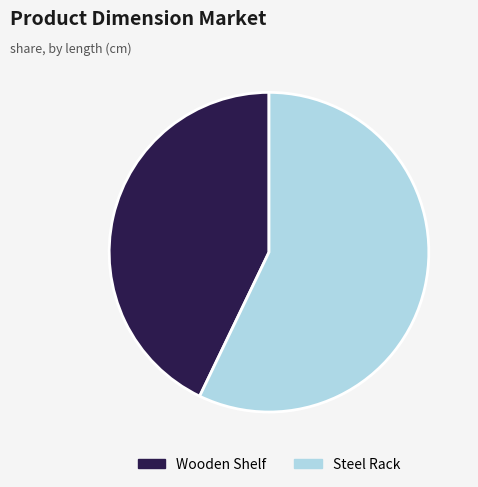

Between Steel Rack and Wooden Shelf, which is larger?

Steel Rack